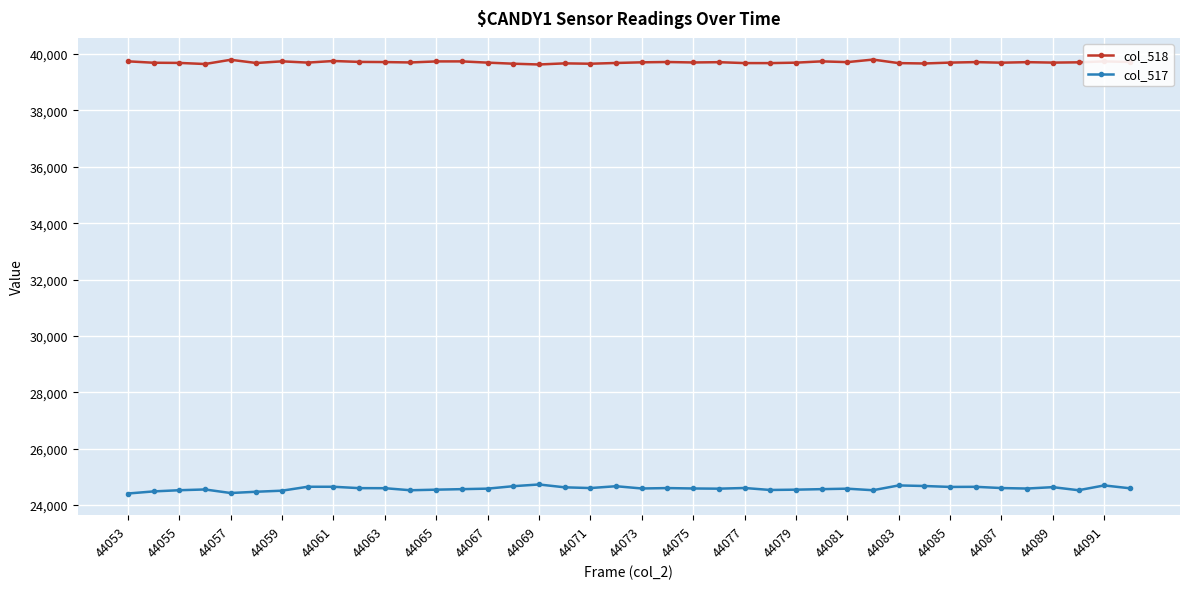

True or false: col_517 has more than 1 points higher than both neighbors.

True